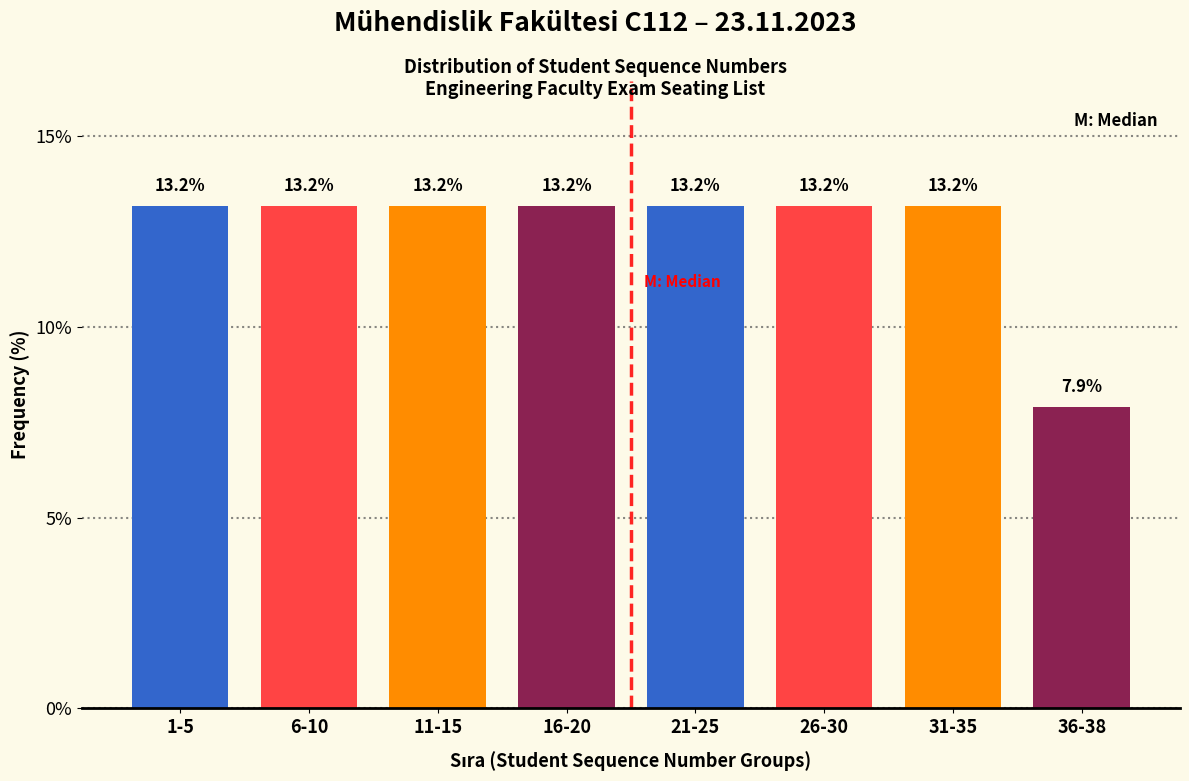

Reading left to right, list all the values displayed in this chart.

13.2	13.2	13.2	13.2	13.2	13.2	13.2	7.9